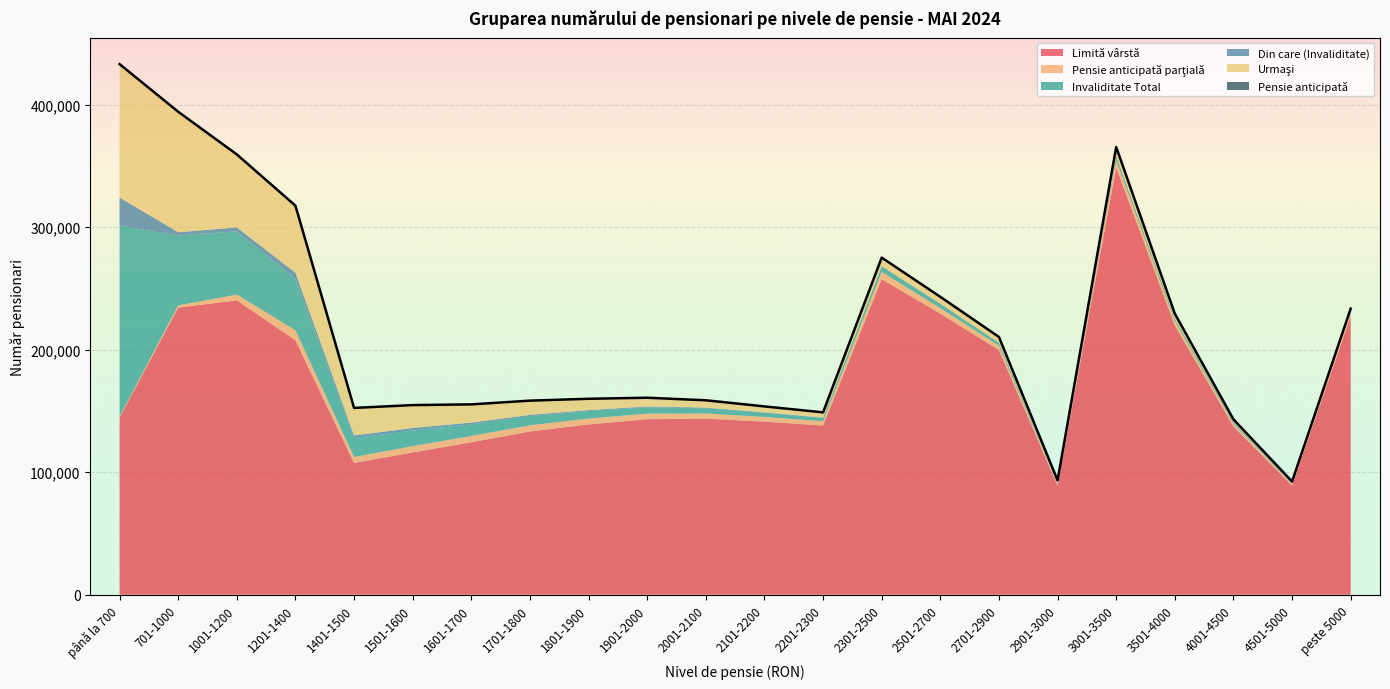

At which label is Pensie anticipată closest to 376?

peste 5000